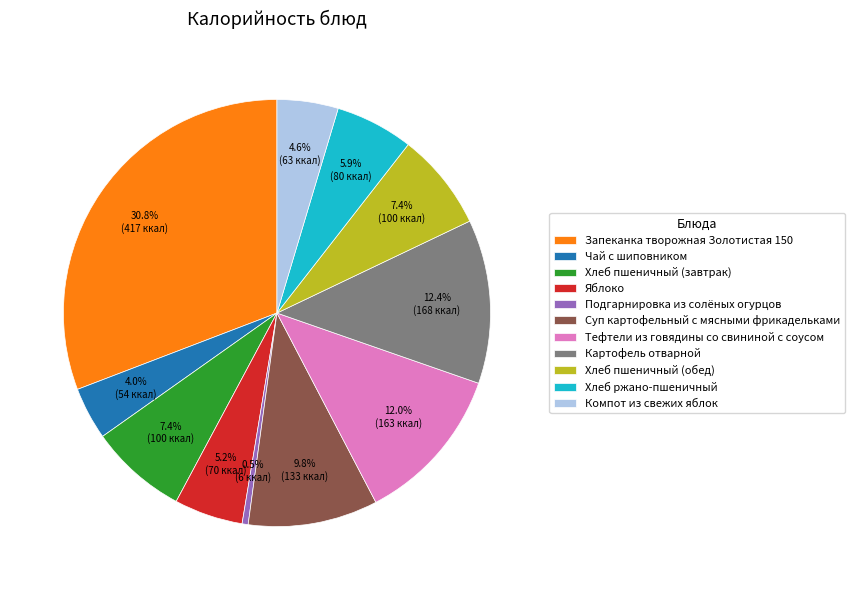

True or false: Яблоко accounts for 5% of the total.

True